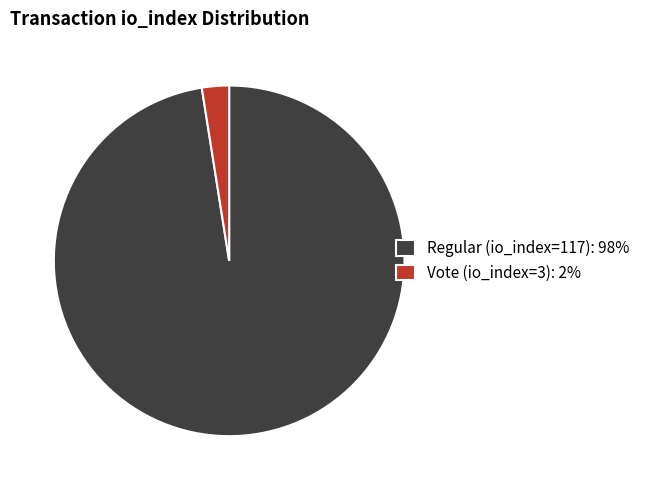

Is there a majority slice in this chart?

Yes